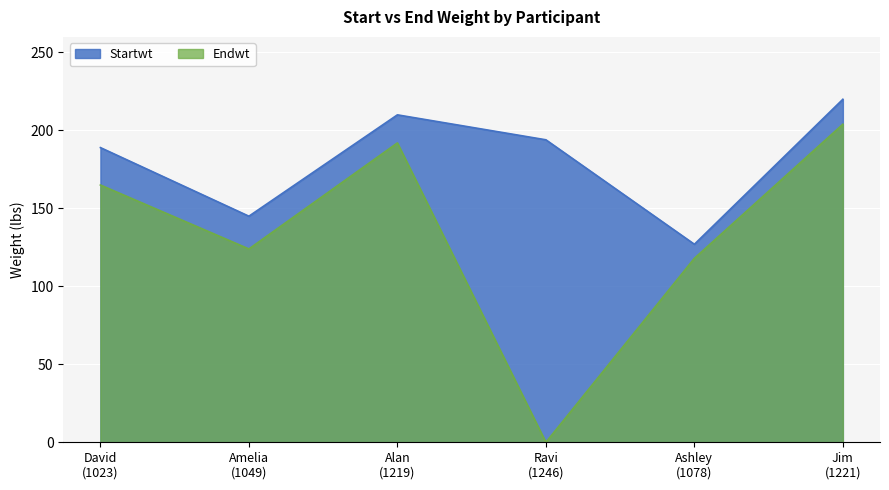

Between Ashley
(1078) and Alan
(1219), which is larger?

Alan
(1219)